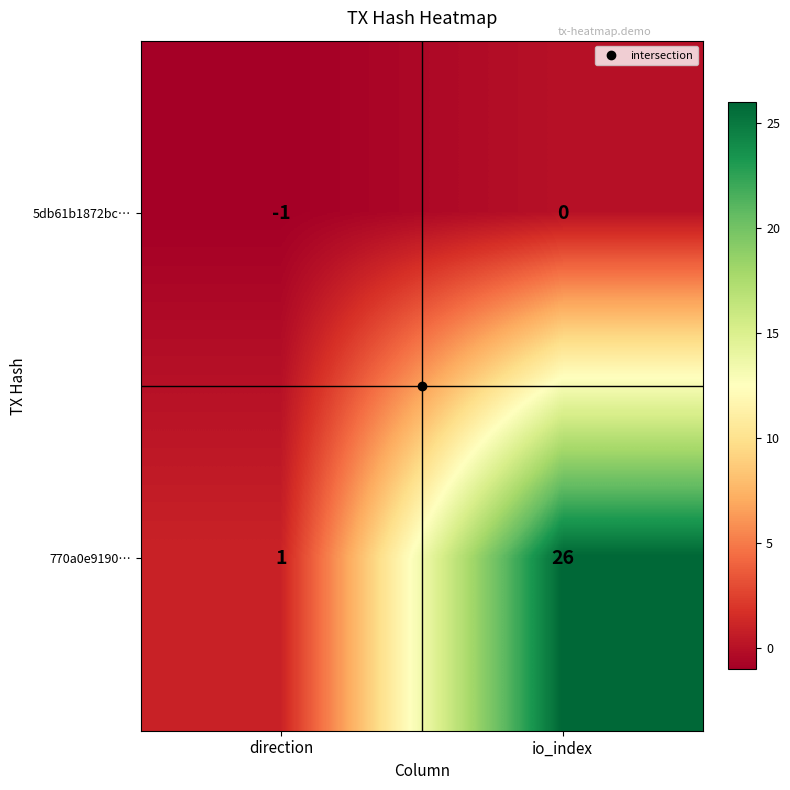

Rank the series by their average value, from lowest to highest.

5db61b1872bc…, 770a0e9190…